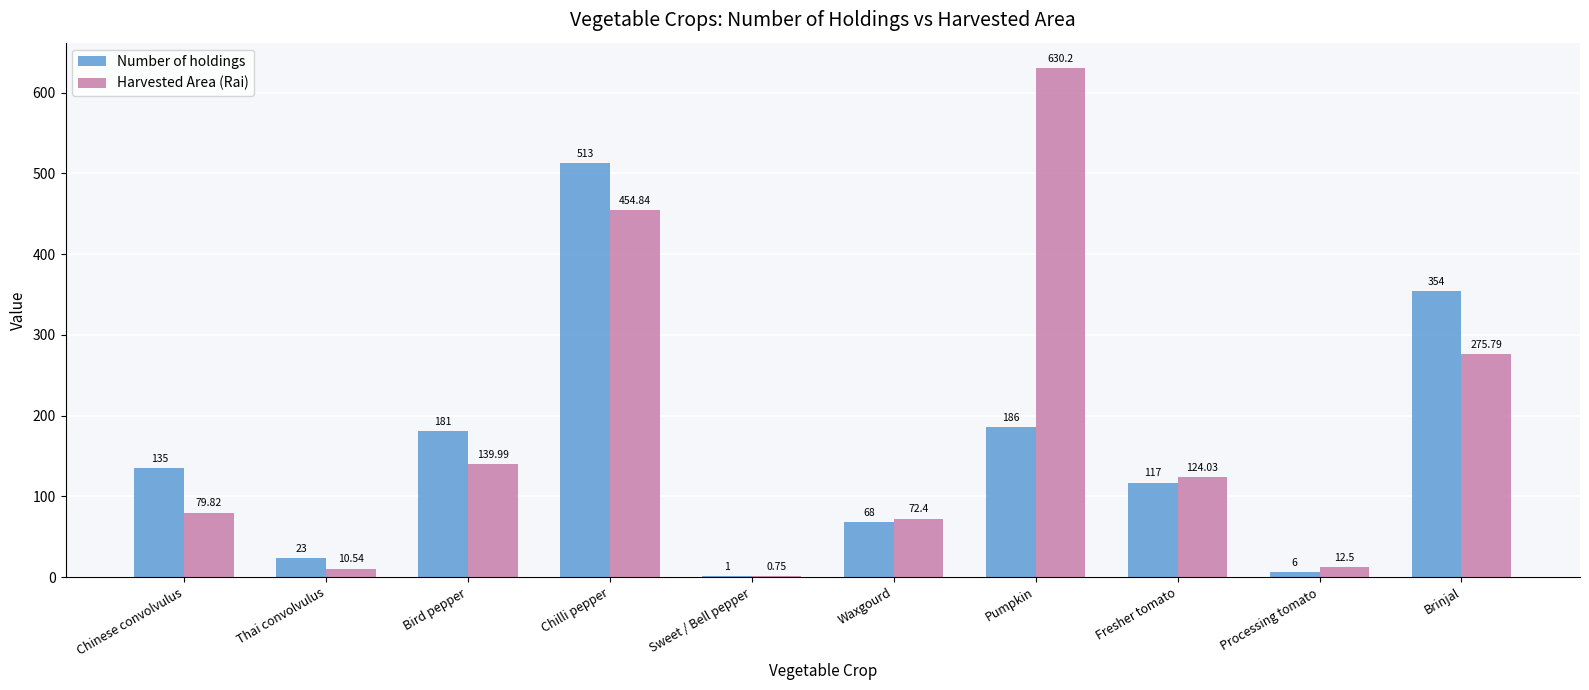

What is the sum of all Number of holdings values?

1584.0